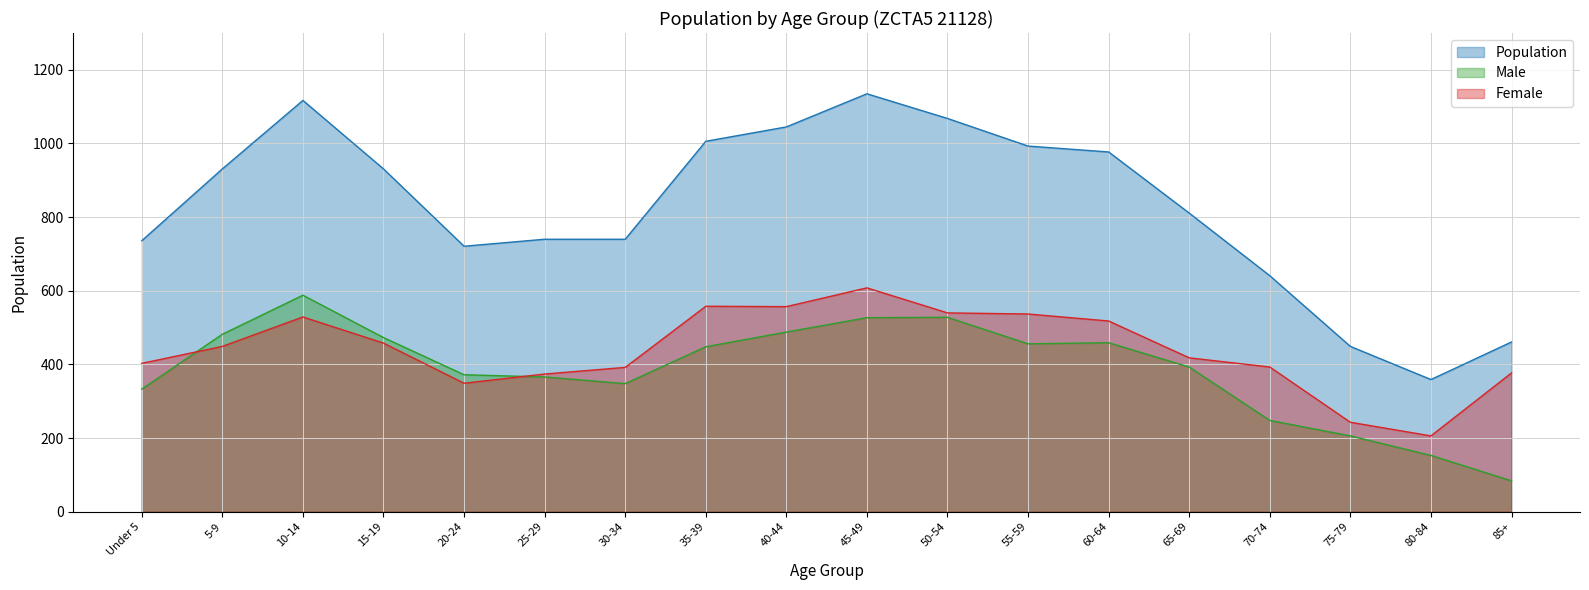

True or false: Male has a value of 206 at 75-79.

True